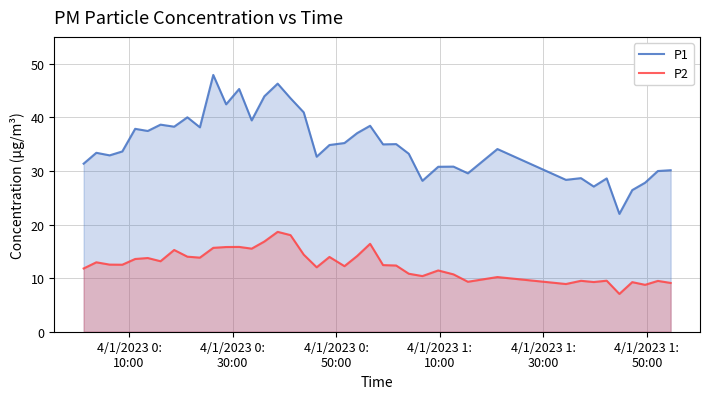

True or false: P2 has more than 1 interior local peaks.

True